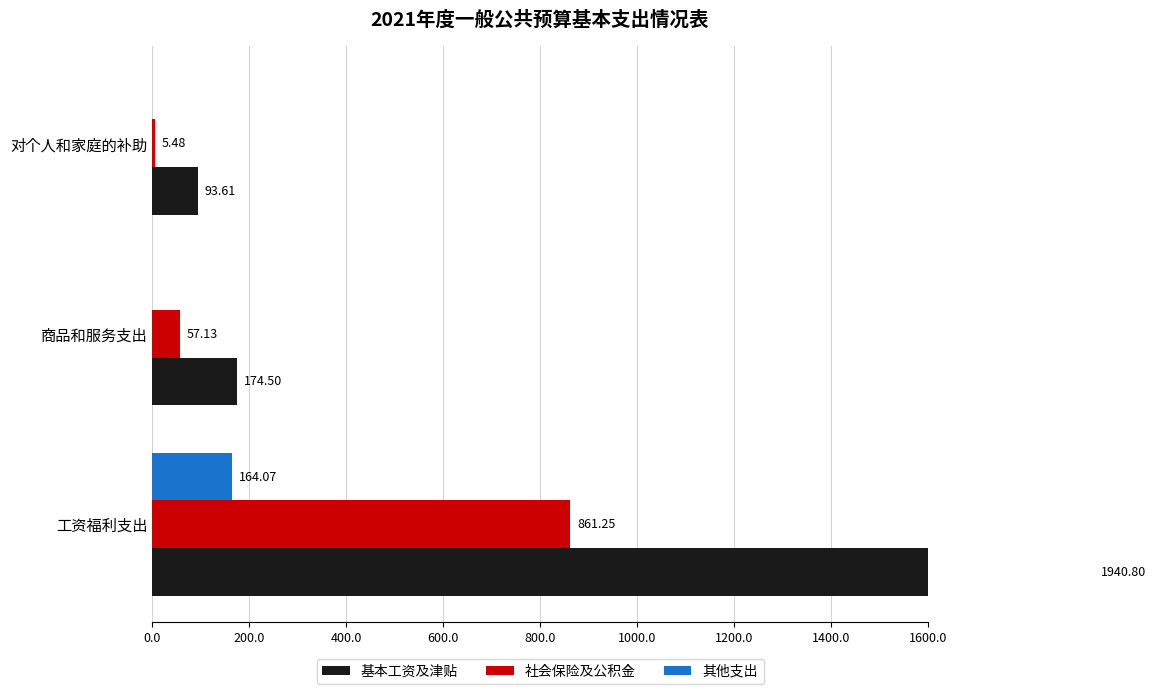

The 基本工资及津贴 series shows 990.3 at 工资福利支出. True or false?

False